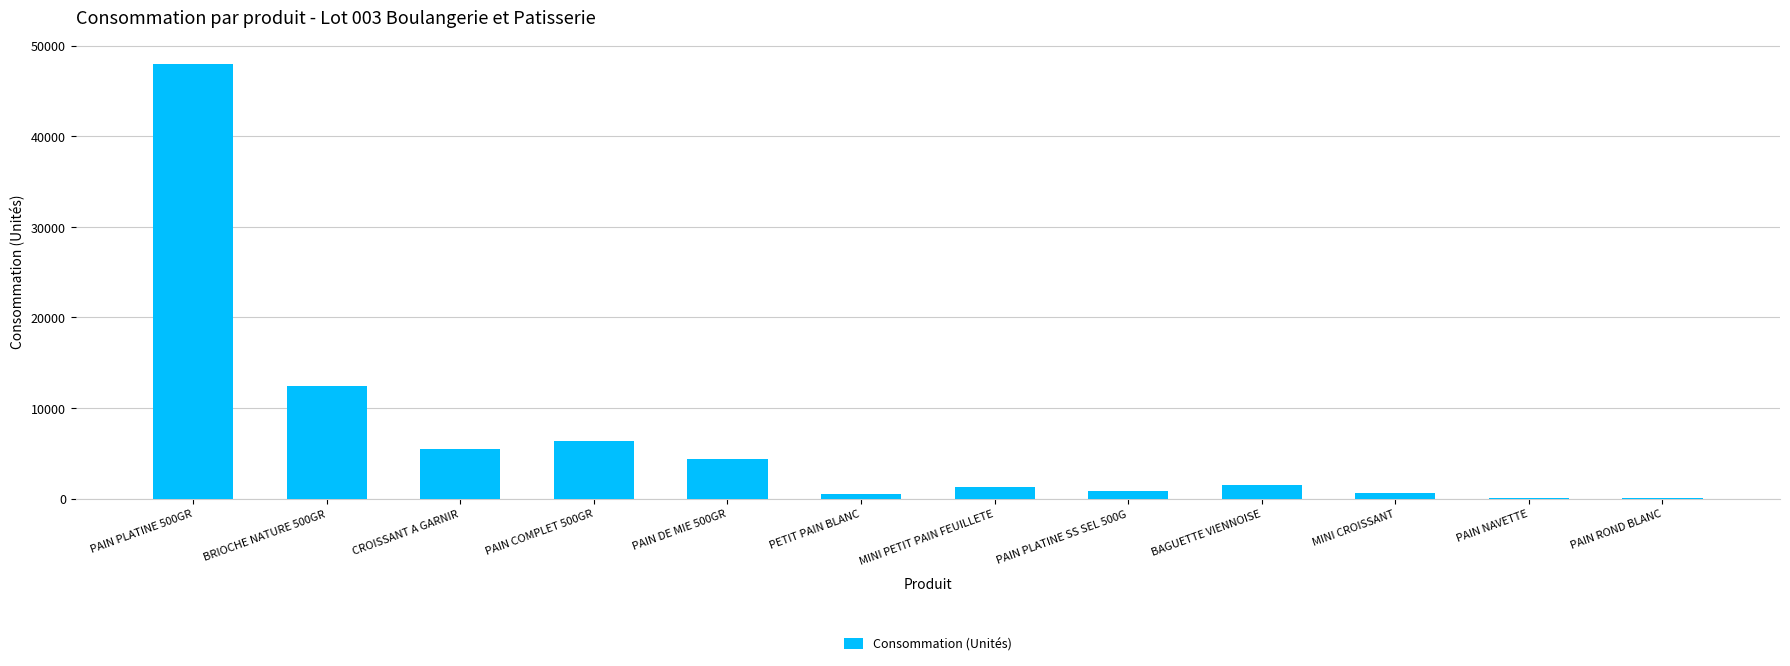

What is the greatest value displayed?

47922